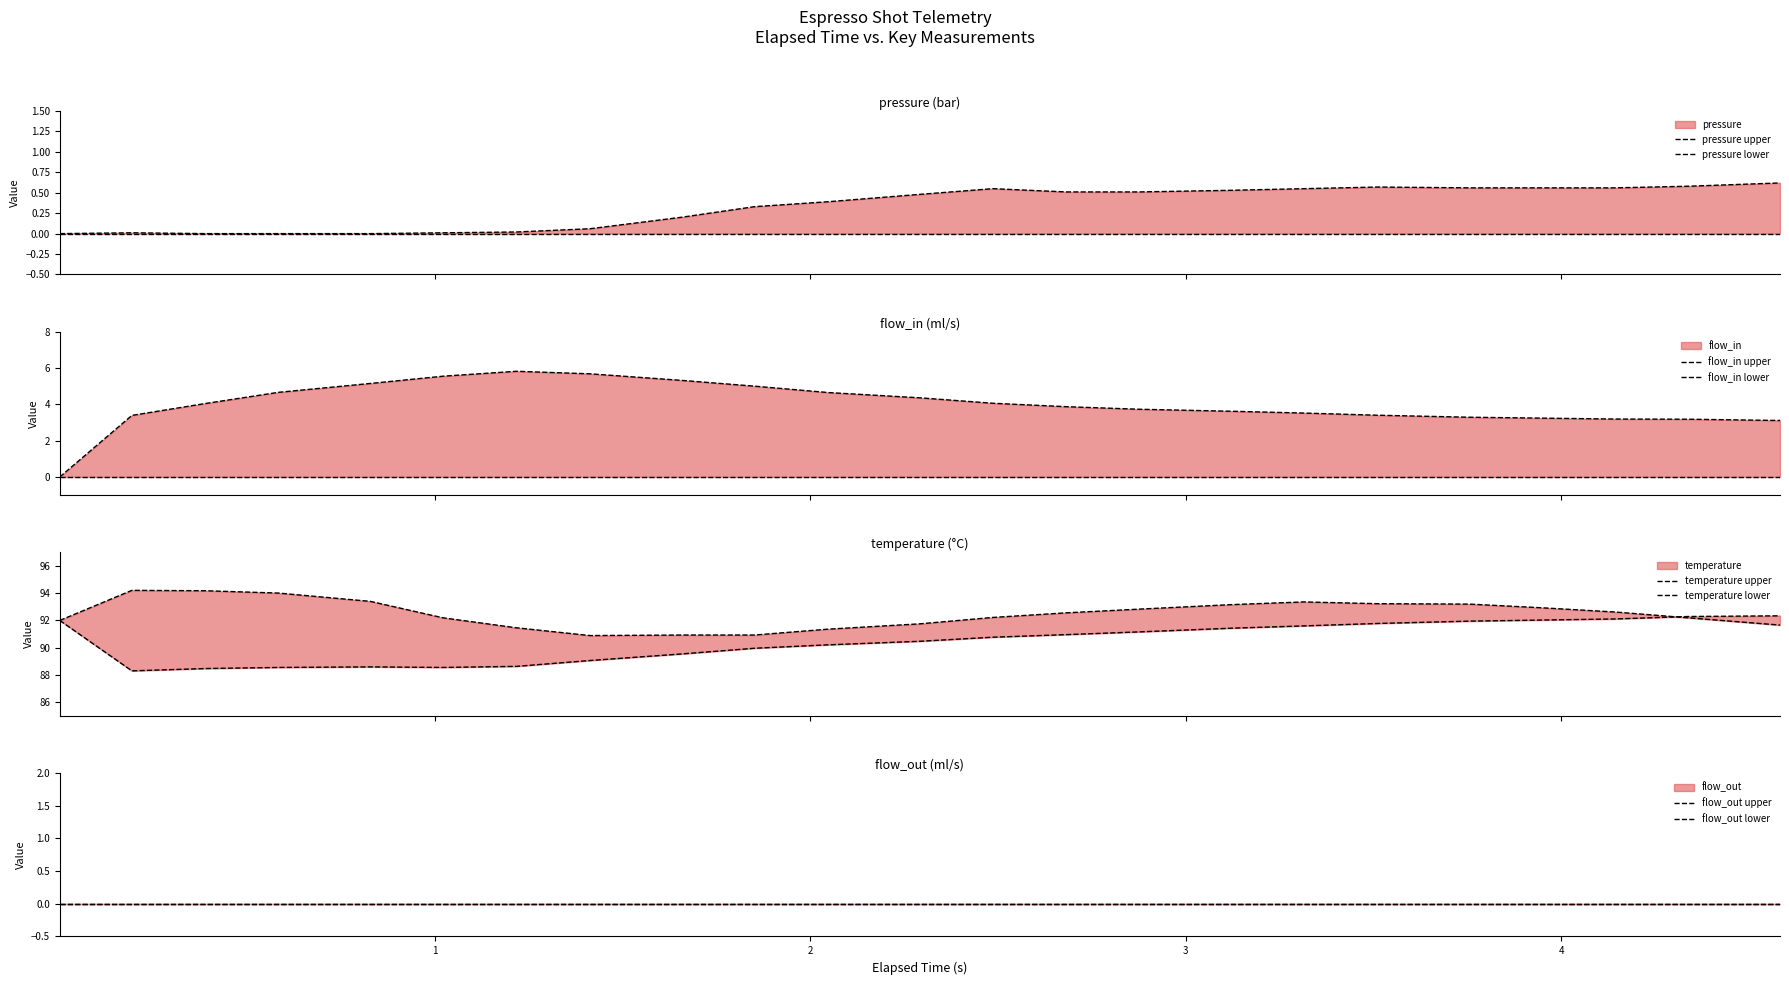

Does the chart have visible grid lines?

No